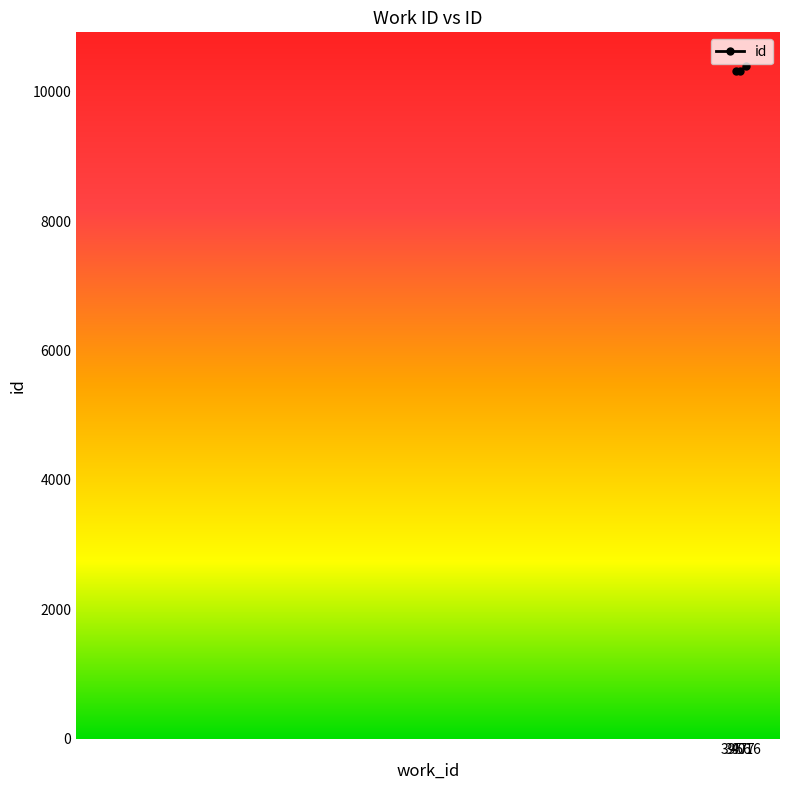

What is the value of the 2nd point from the left?

10319